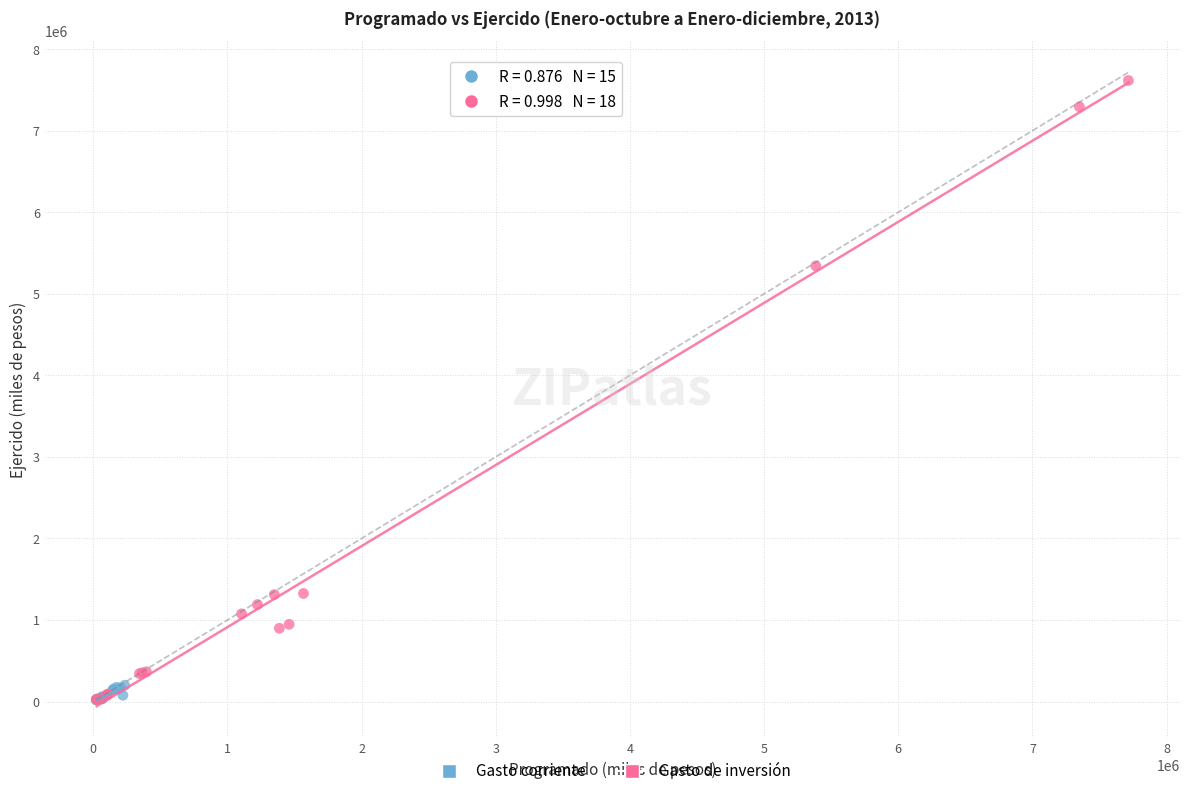

Which series has the largest Y range (max minus min)?

Gasto de inversión